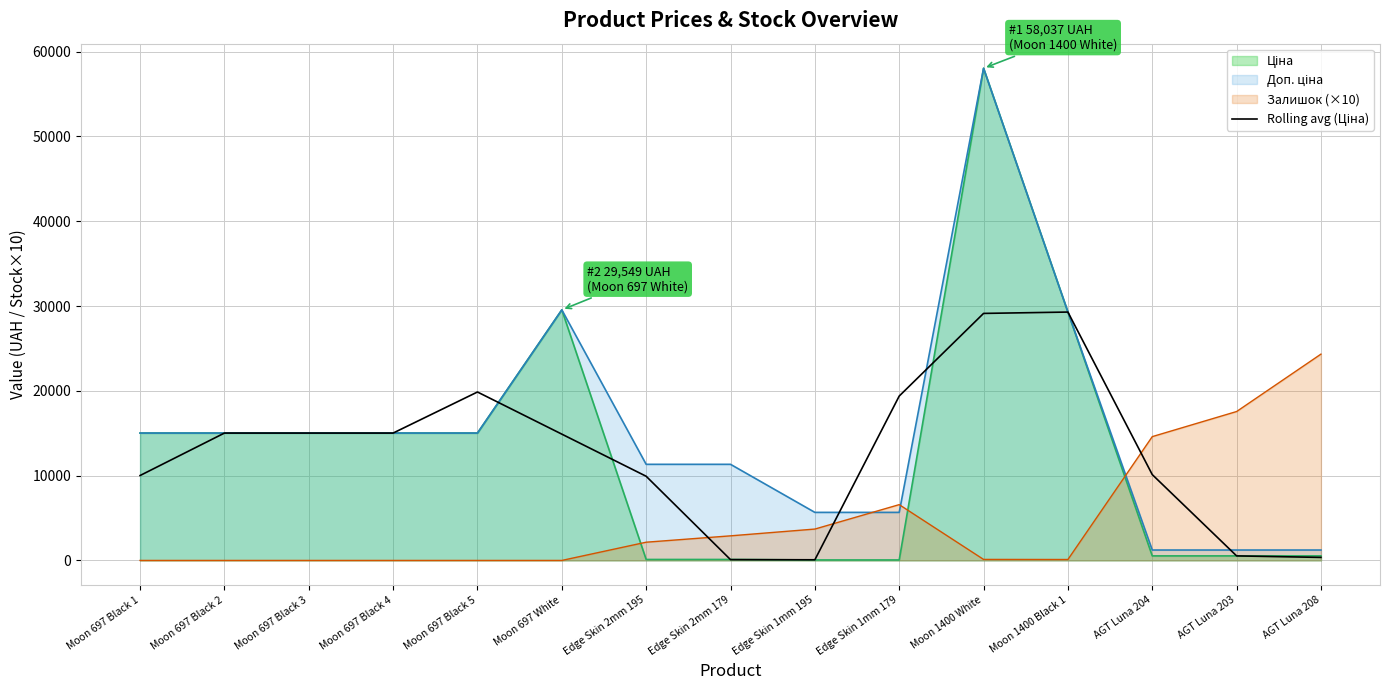

What is the label of the 11th point from the left?

Moon 1400 White